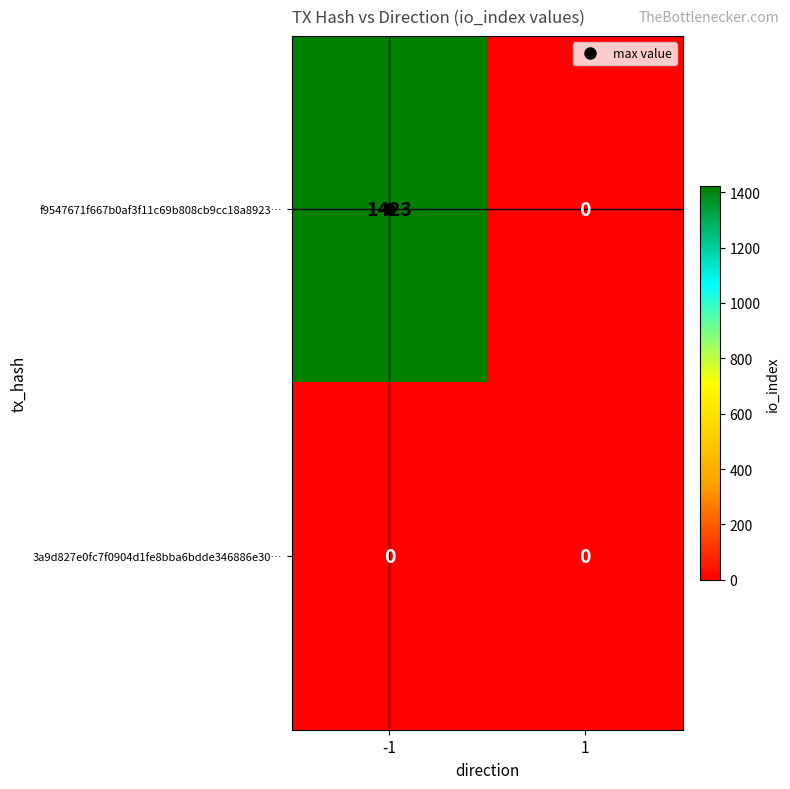

Rank the series by their average value, from highest to lowest.

f9547671f667b0af3f11c69b808cb9cc18a8923…, 3a9d827e0fc7f0904d1fe8bba6bdde346886e30…